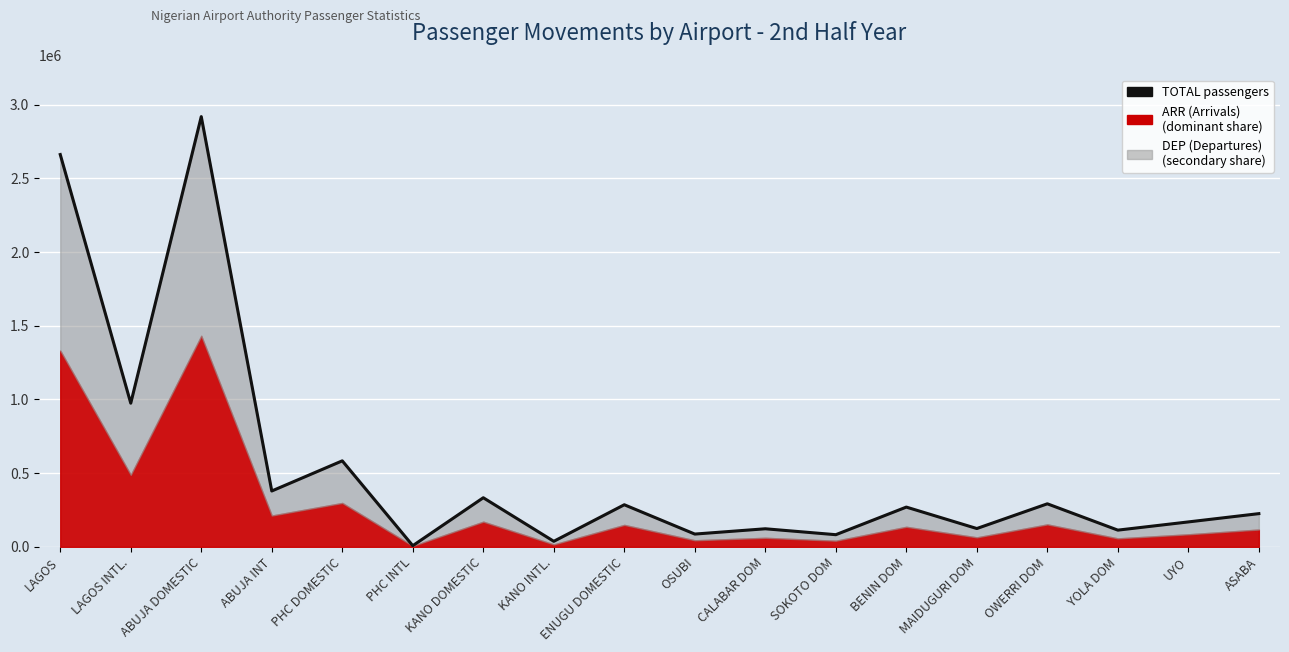

What is the label of the 8th point from the right?

CALABAR DOM